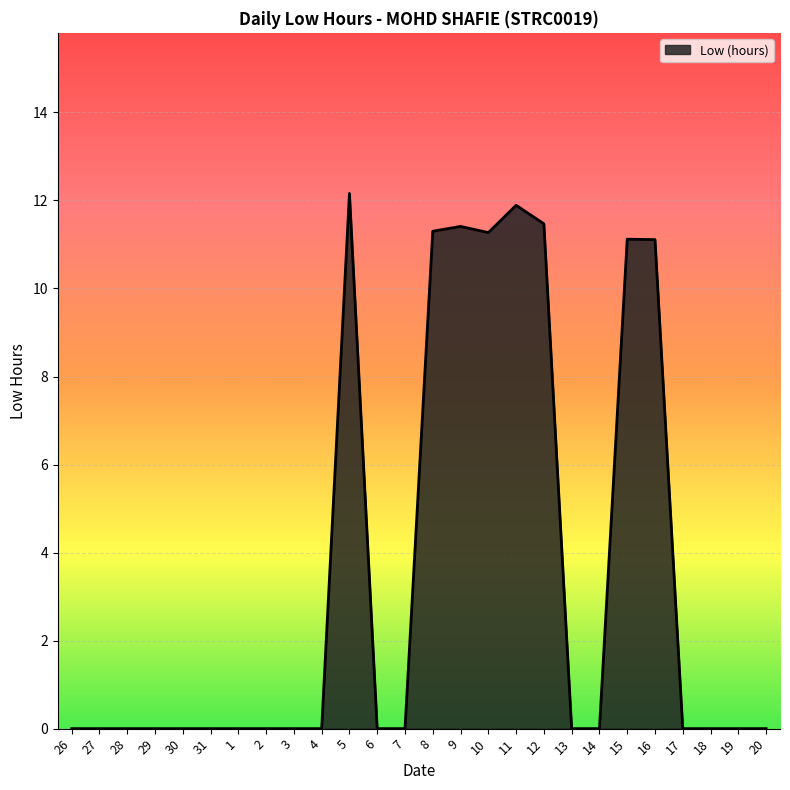

Does the chart have visible grid lines?

Yes